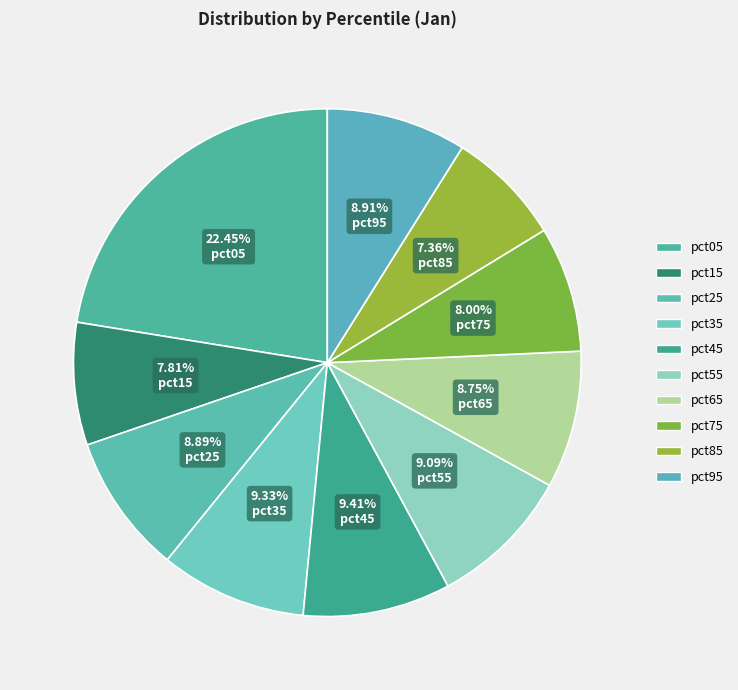

How many segments does this pie chart have?

10